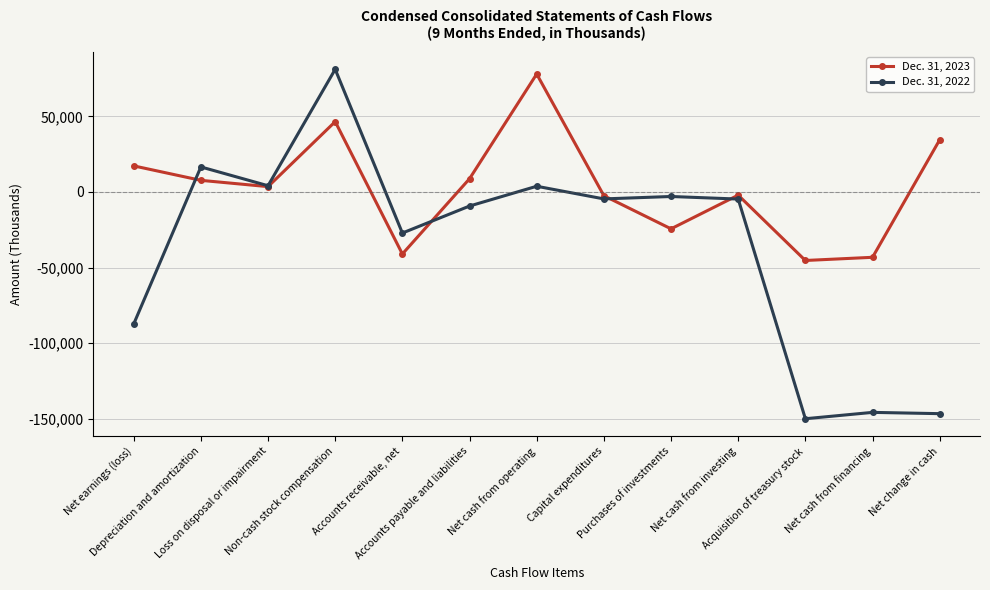

Which series has the widest spread of values?

Dec. 31, 2022